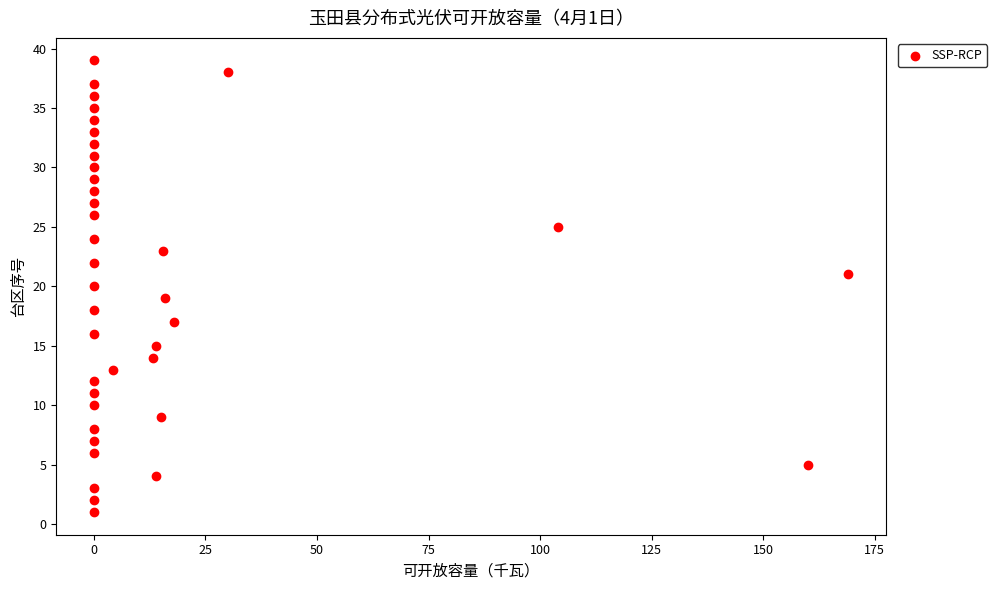

What is the range of Y values (max minus min)?

38